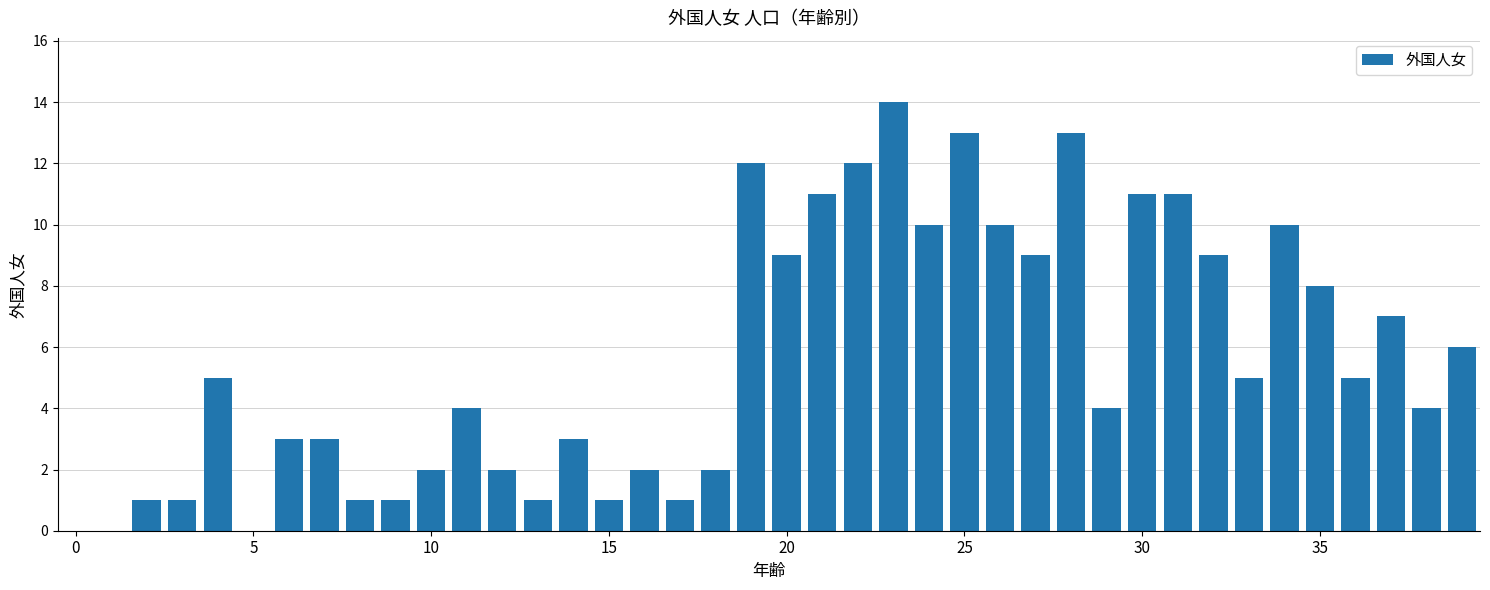

What is the greatest value displayed?

14